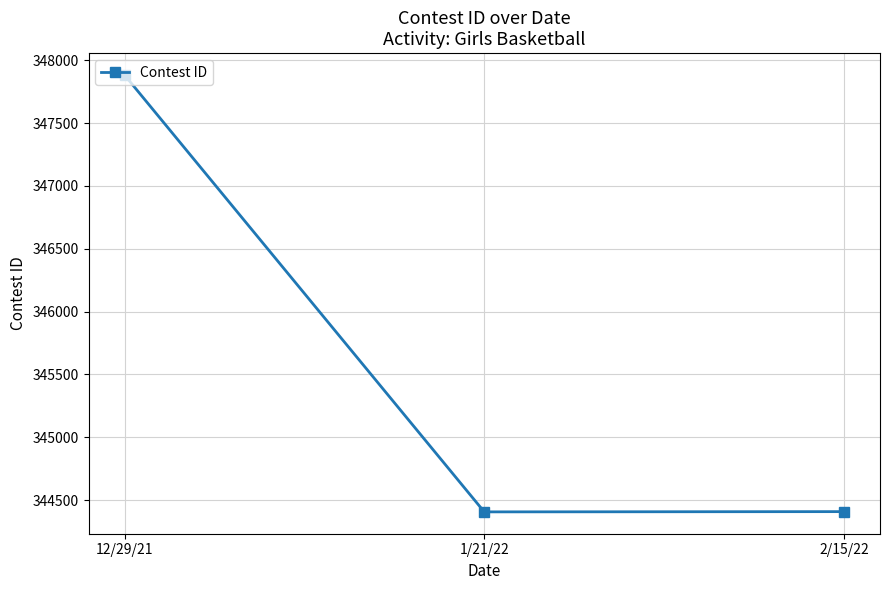

What is the greatest value displayed?

347882